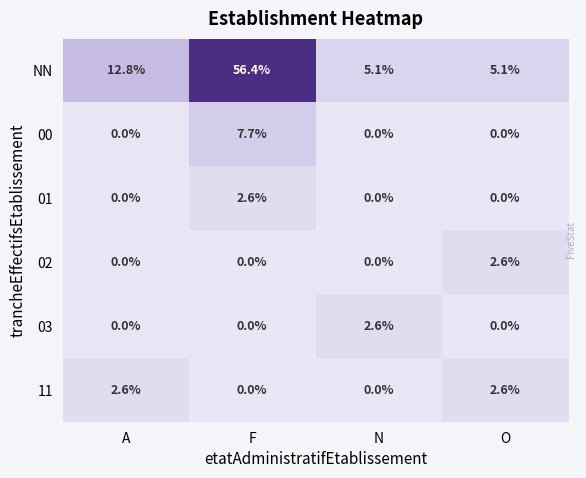

Reading left to right, list all the values displayed in this chart.

NN: 12.8	56.4	5.1	5.1
00: 0.0	7.7	0.0	0.0
01: 0.0	2.6	0.0	0.0
02: 0.0	0.0	0.0	2.6
03: 0.0	0.0	2.6	0.0
11: 2.6	0.0	0.0	2.6